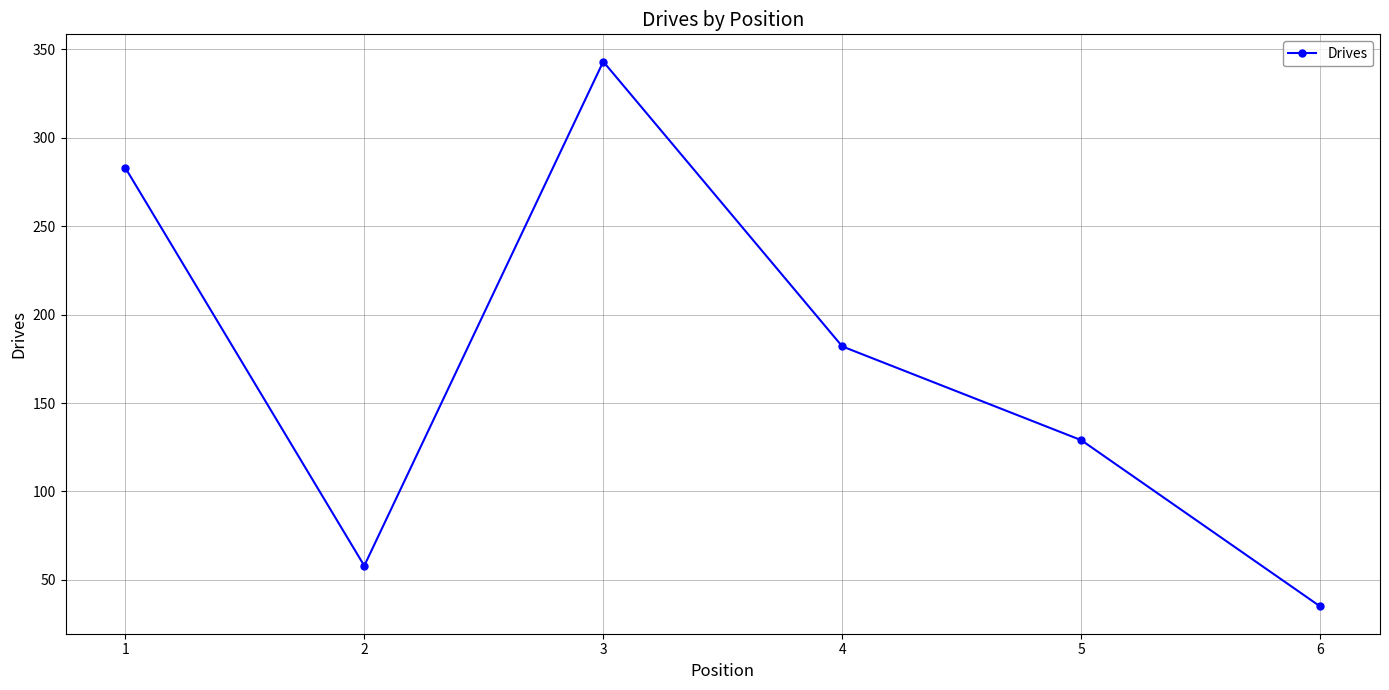

Does the chart have visible grid lines?

Yes